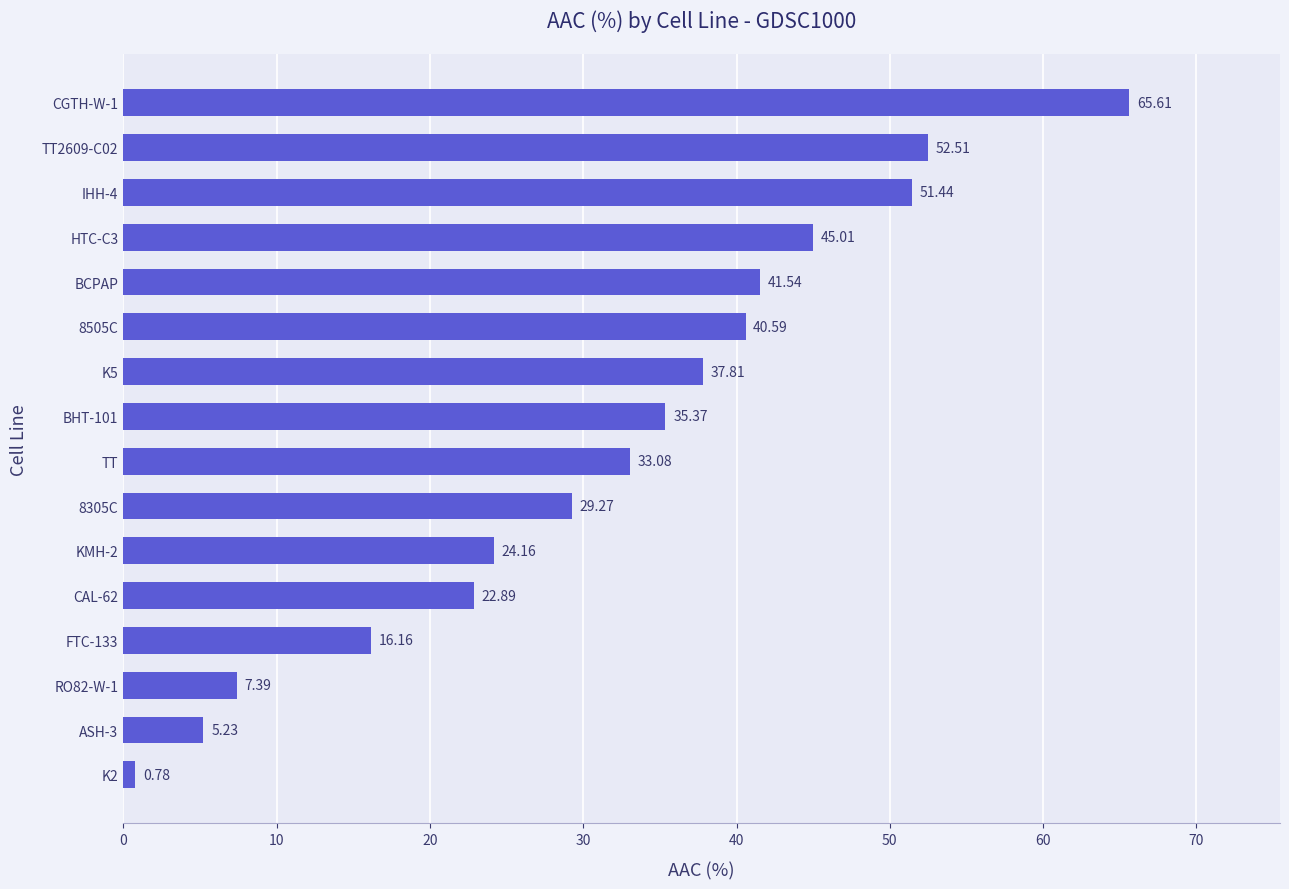

Rank the categories by value from highest to lowest.

CGTH-W-1, TT2609-C02, IHH-4, HTC-C3, BCPAP, 8505C, K5, BHT-101, TT, 8305C, KMH-2, CAL-62, FTC-133, RO82-W-1, ASH-3, K2